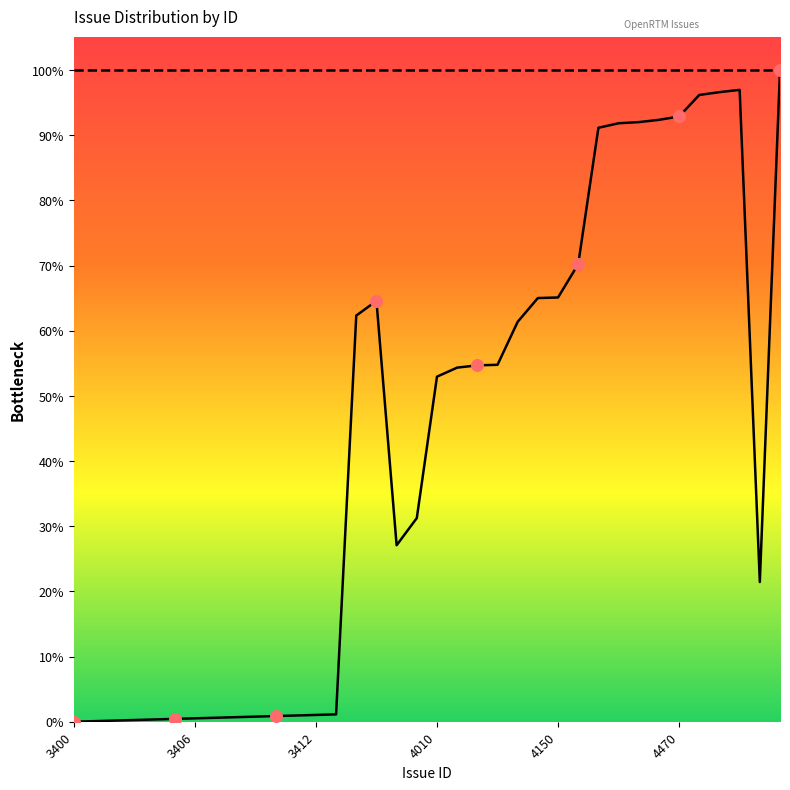

Between 4144 and 4458, which is larger?

4458